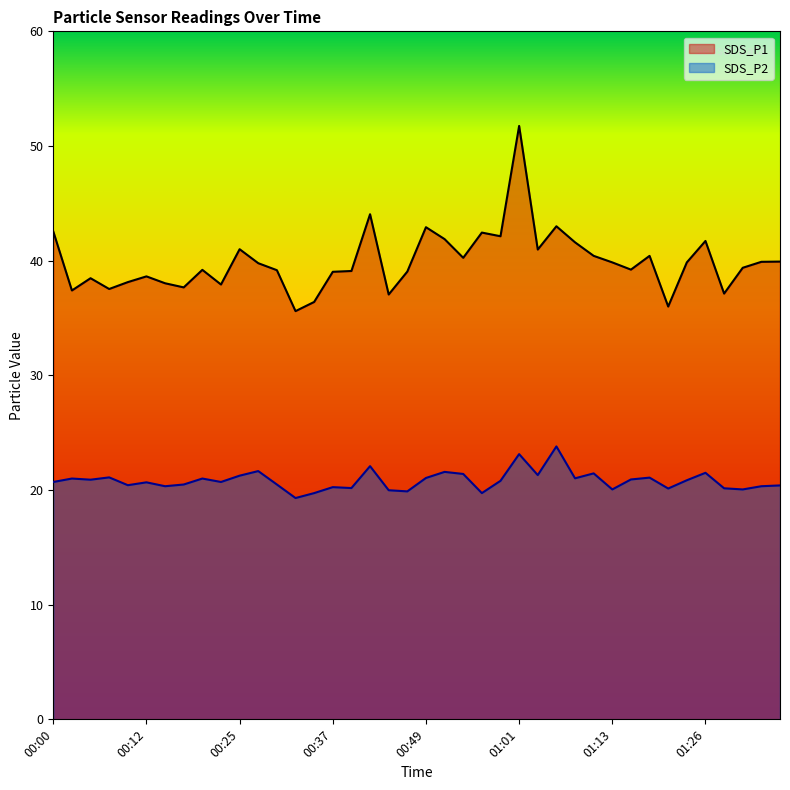

Does the chart display data point markers on the line(s)?

No